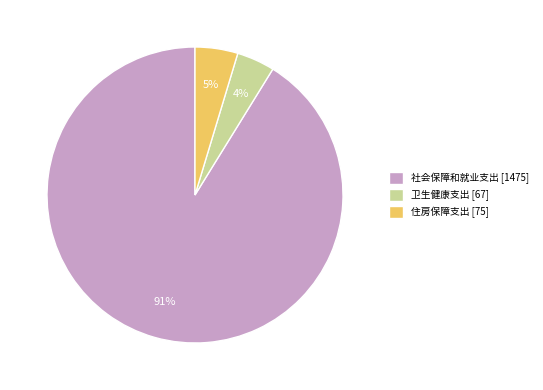

Combined, do 住房保障支出 [75] and 卫生健康支出 [67] account for over 50%?

No